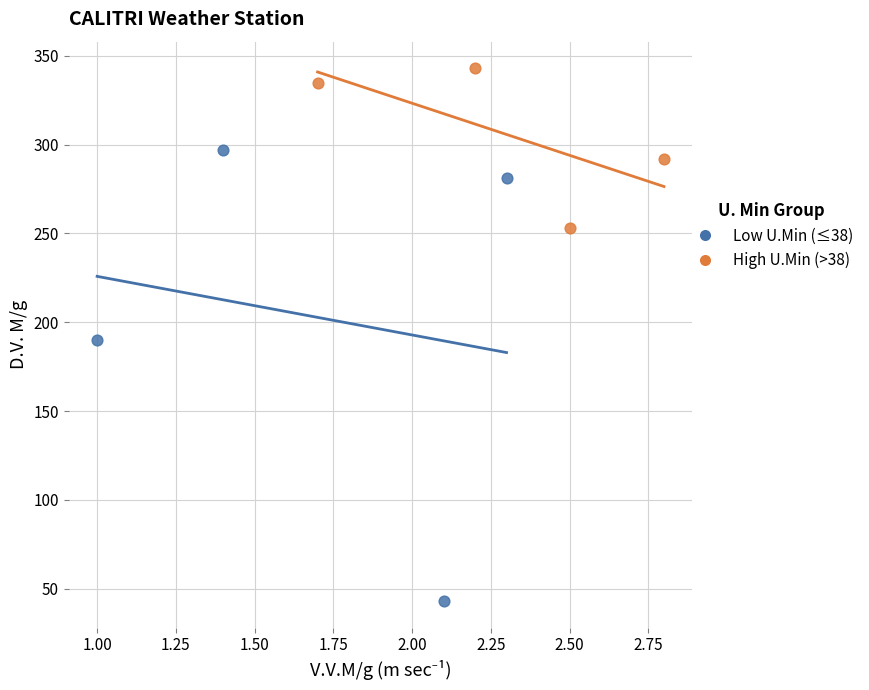

Which series reaches the maximum Y coordinate?

High U.Min (>38)